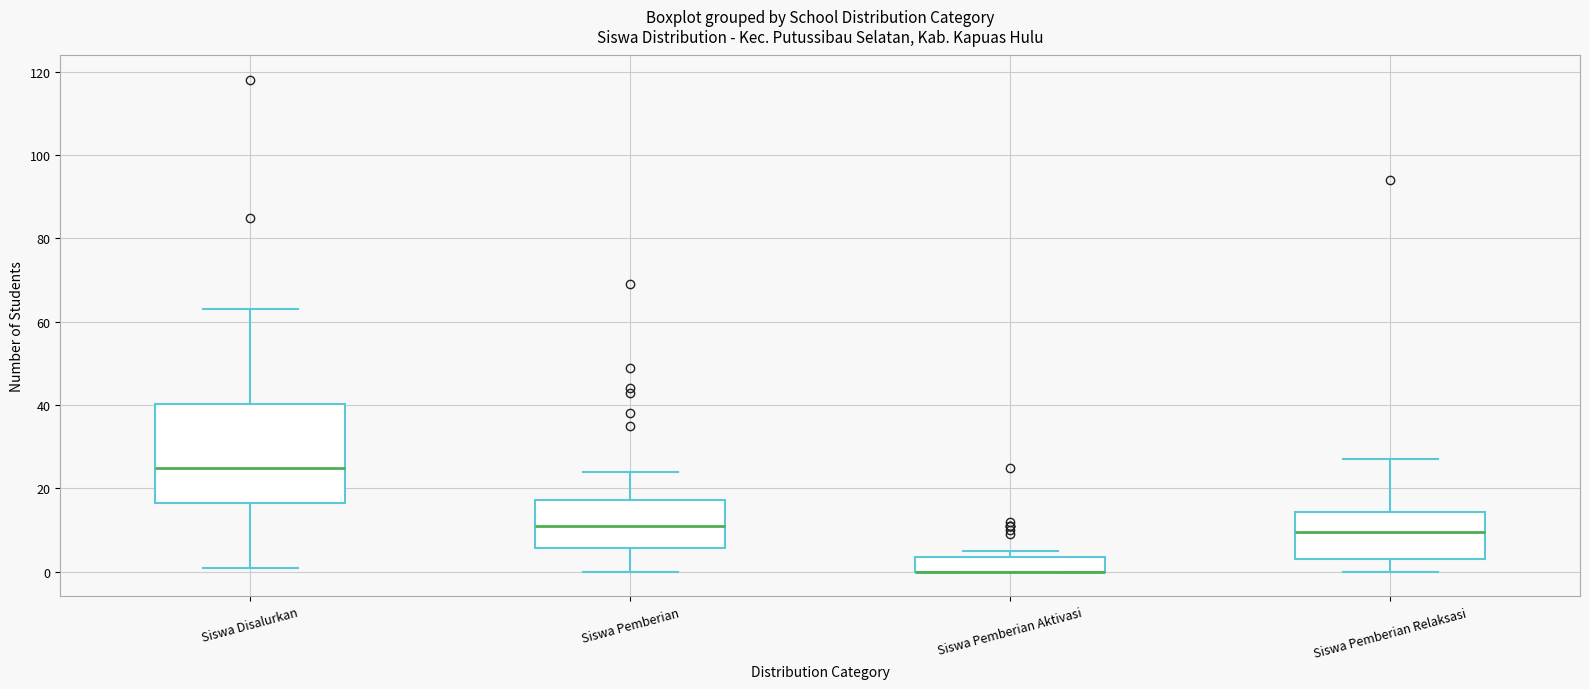

Reading left to right, read every box against the y-axis: the position of its median line, the range the box covers, and the ends of its whiskers. The values are not printed on the chart, so give them approximately, as read against the axis.

Siswa Disalurkan: median 26, box 16 to 40, whiskers 2 to 64
Siswa Pemberian: median 12, box 6 to 18, whiskers 0 to 24
Siswa Pemberian Aktivasi: median 0 (drawn on the box's lower edge), box 0 to 4, whiskers 0 to 6
Siswa Pemberian Relaksasi: median 10, box 4 to 14, whiskers 0 to 28